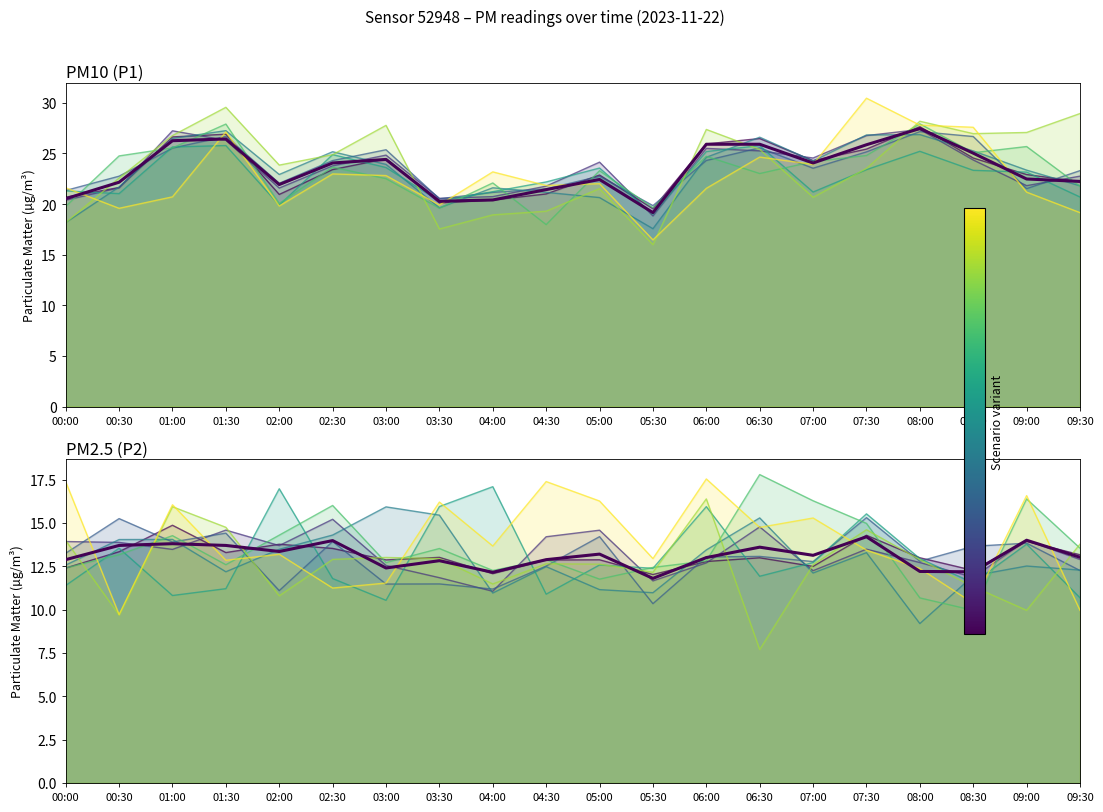

What position from the right is 08:30?

3